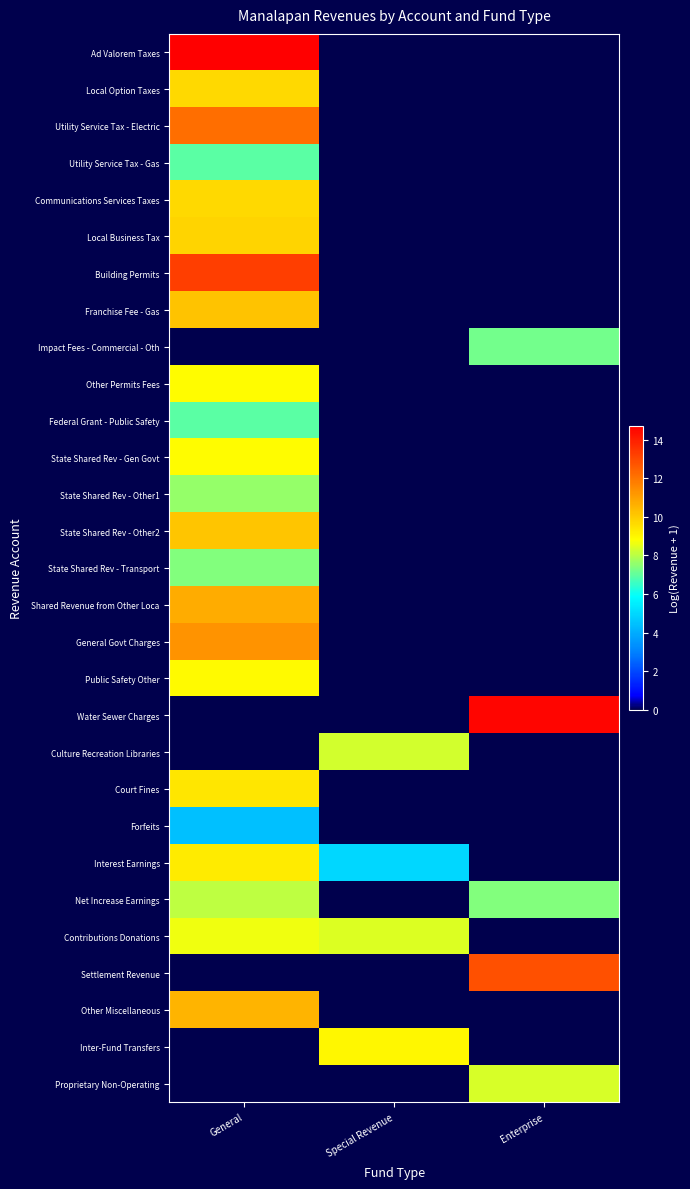

What is the difference between the highest and lowest values at Special Revenue?

9.0